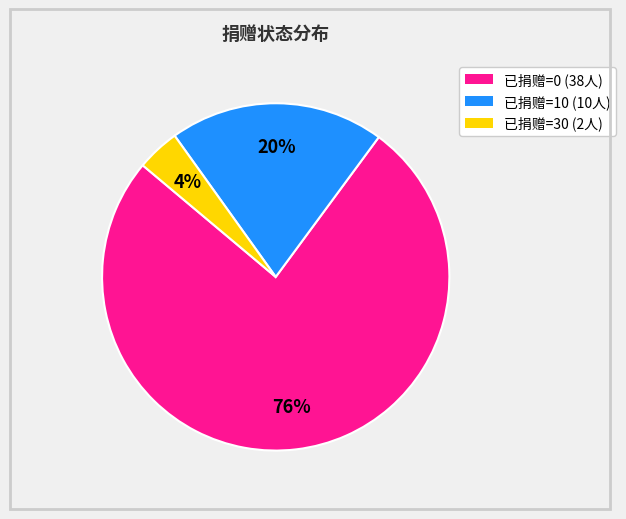

To the nearest percent, what percentage of the pie is 已捐赠=10?

20%